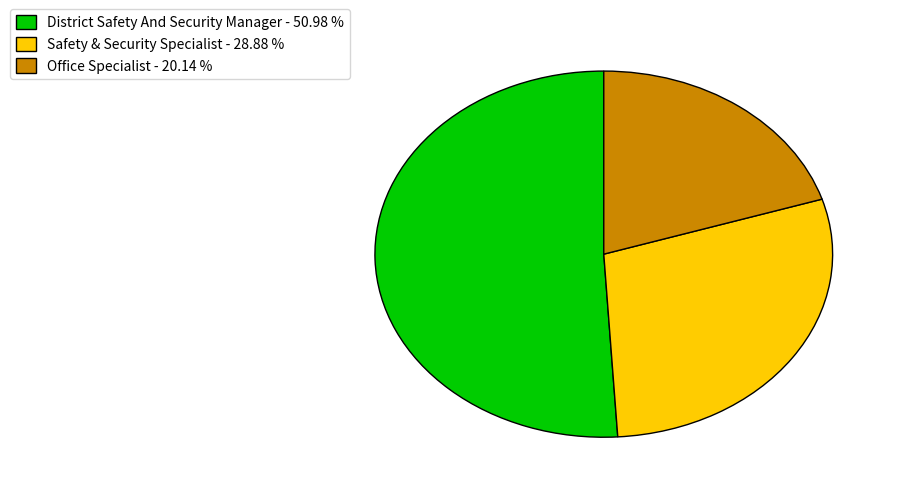

How many slices are in this pie chart?

3